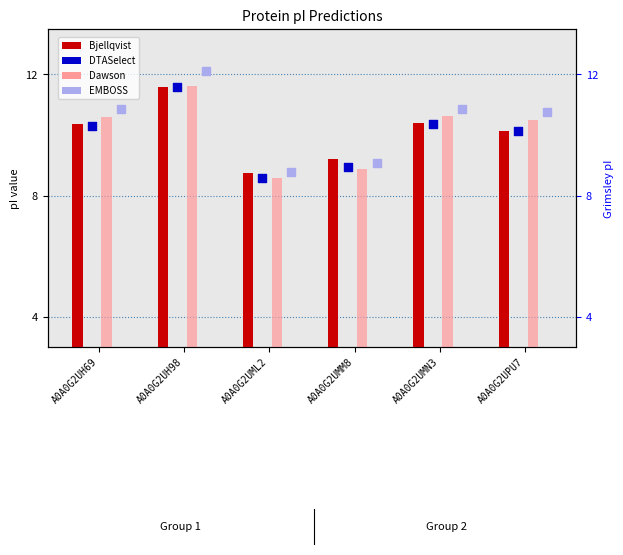

Which series reaches the maximum Y coordinate?

EMBOSS